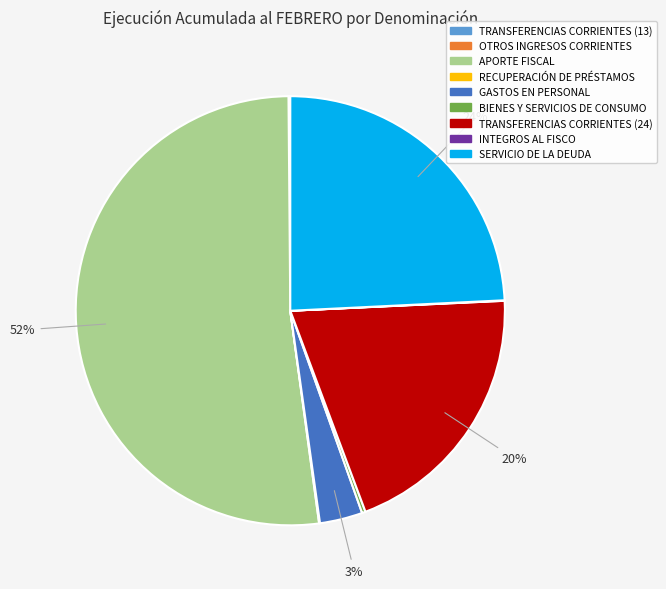

The GASTOS EN PERSONAL slice represents 17% of the pie. True or false?

False